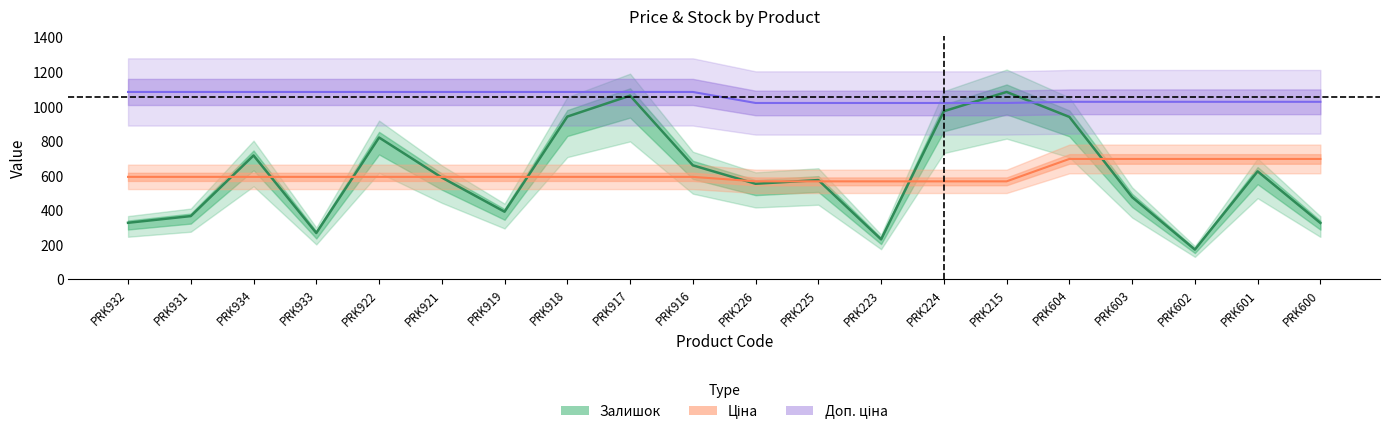

True or false: Ціна and Доп. ціна cross at least once.

False